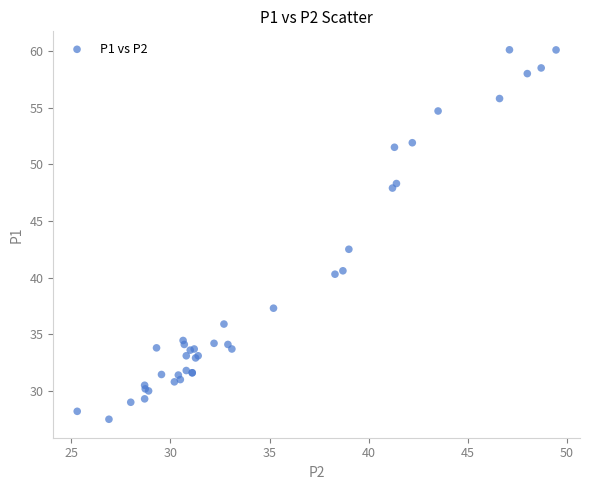

What Y value in the scatter plot is closest to 43?

42.5